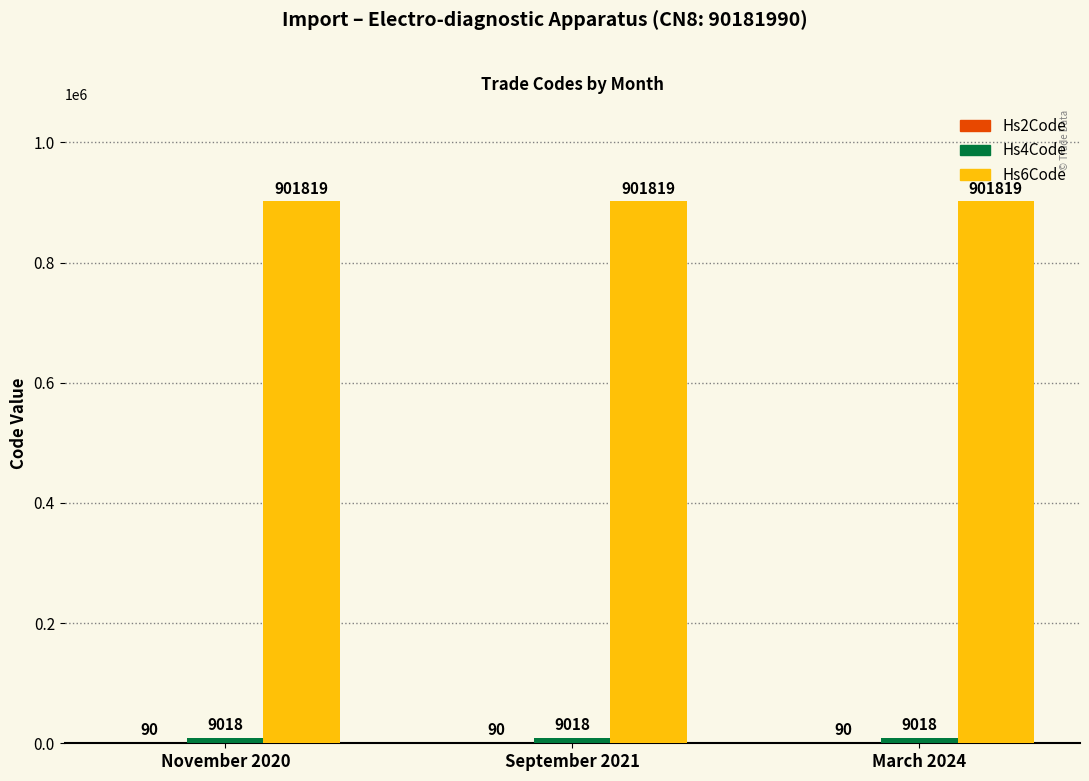

True or false: Hs6Code has a value of 1579581 at September 2021.

False